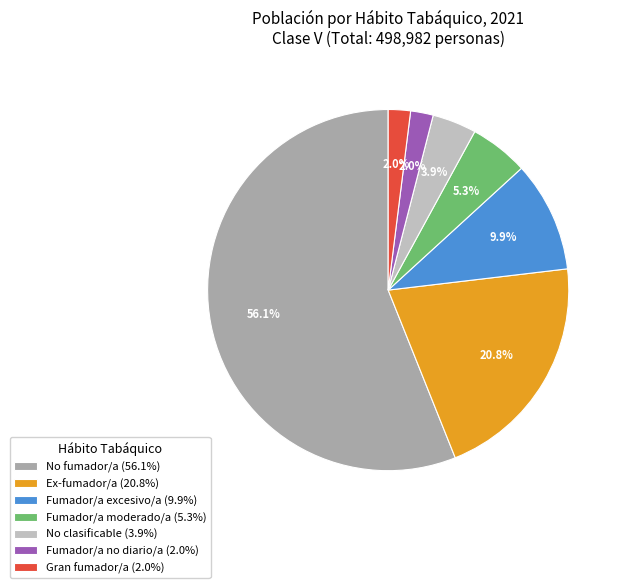

How many segments does this pie chart have?

7